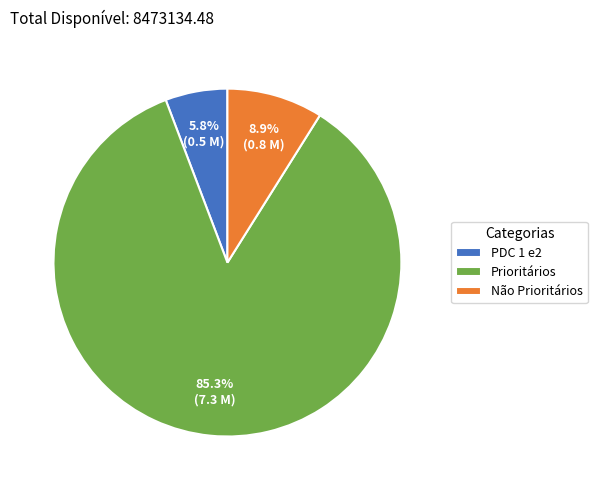

Does Prioritários represent more than half of the total?

Yes